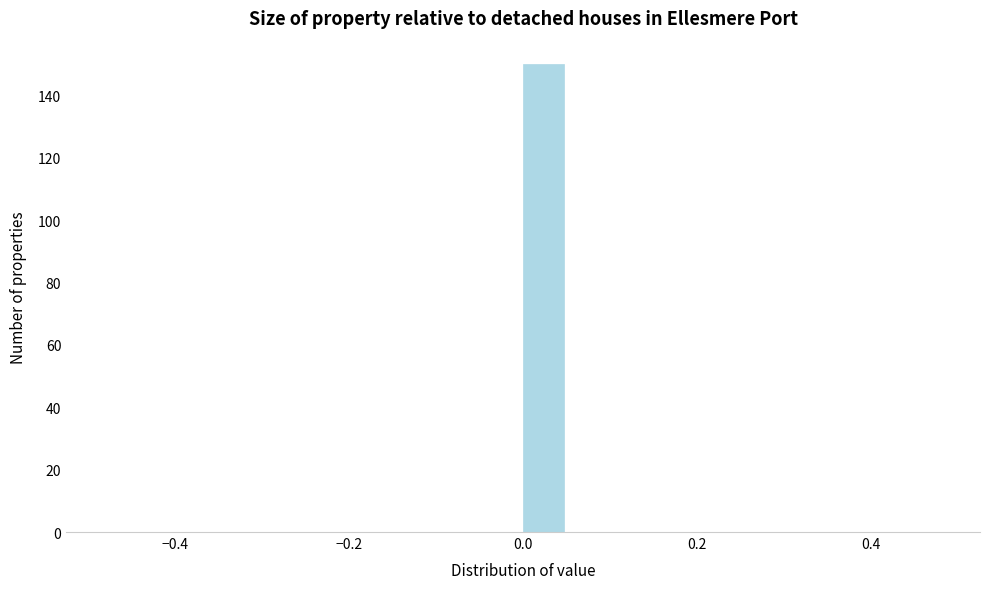

Read against the x-axis, roughly where is the centre of the tallest bar?

0.02